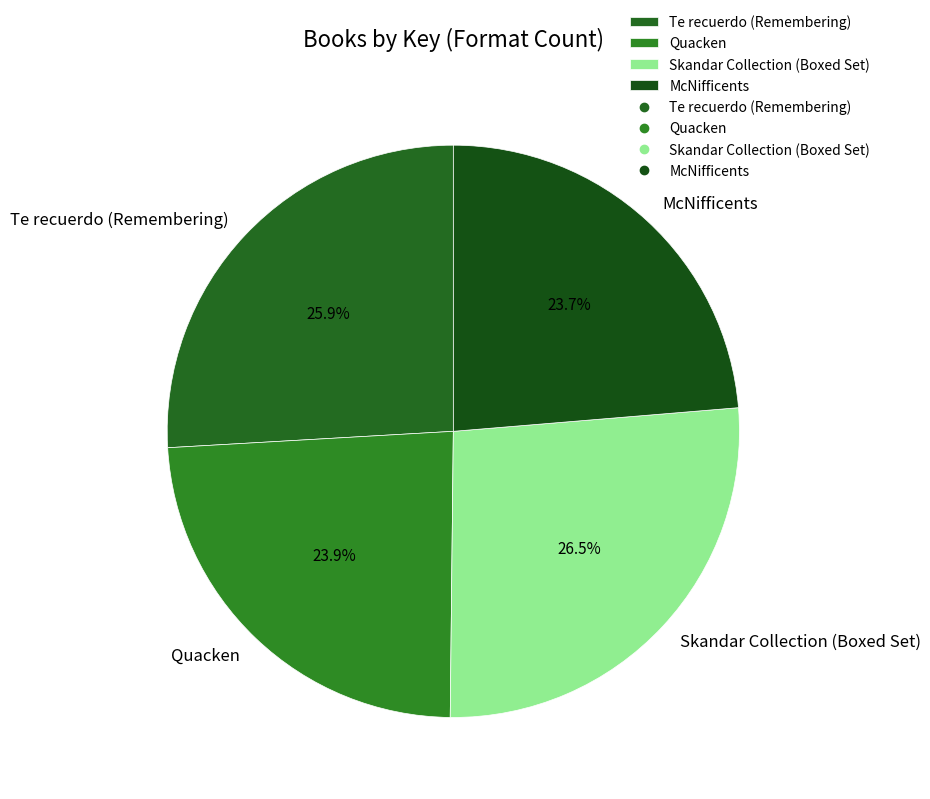

Which slice is the largest?

Skandar Collection (Boxed Set)